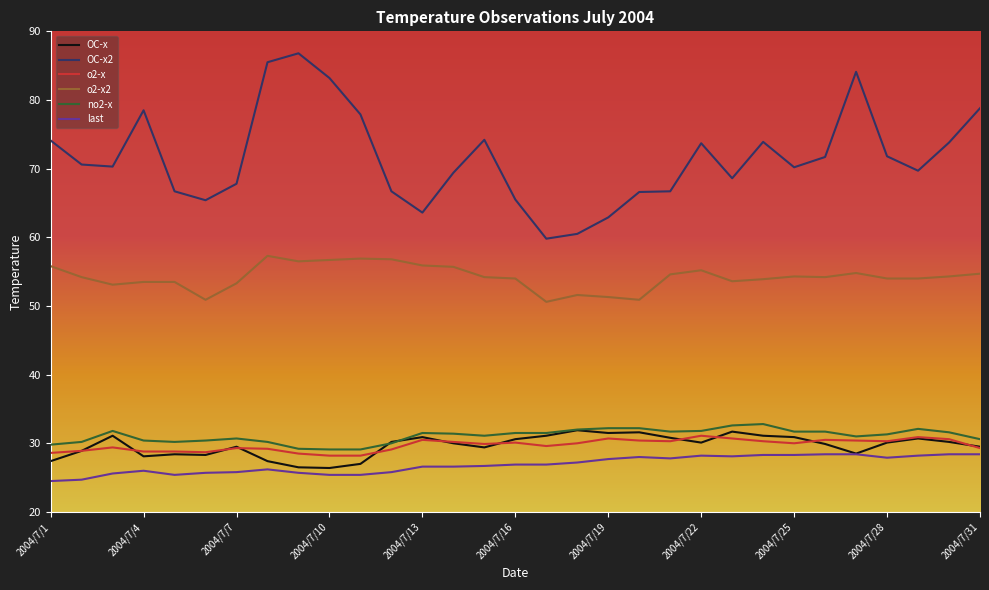

Which series has the largest range (max minus min)?

OC-x2